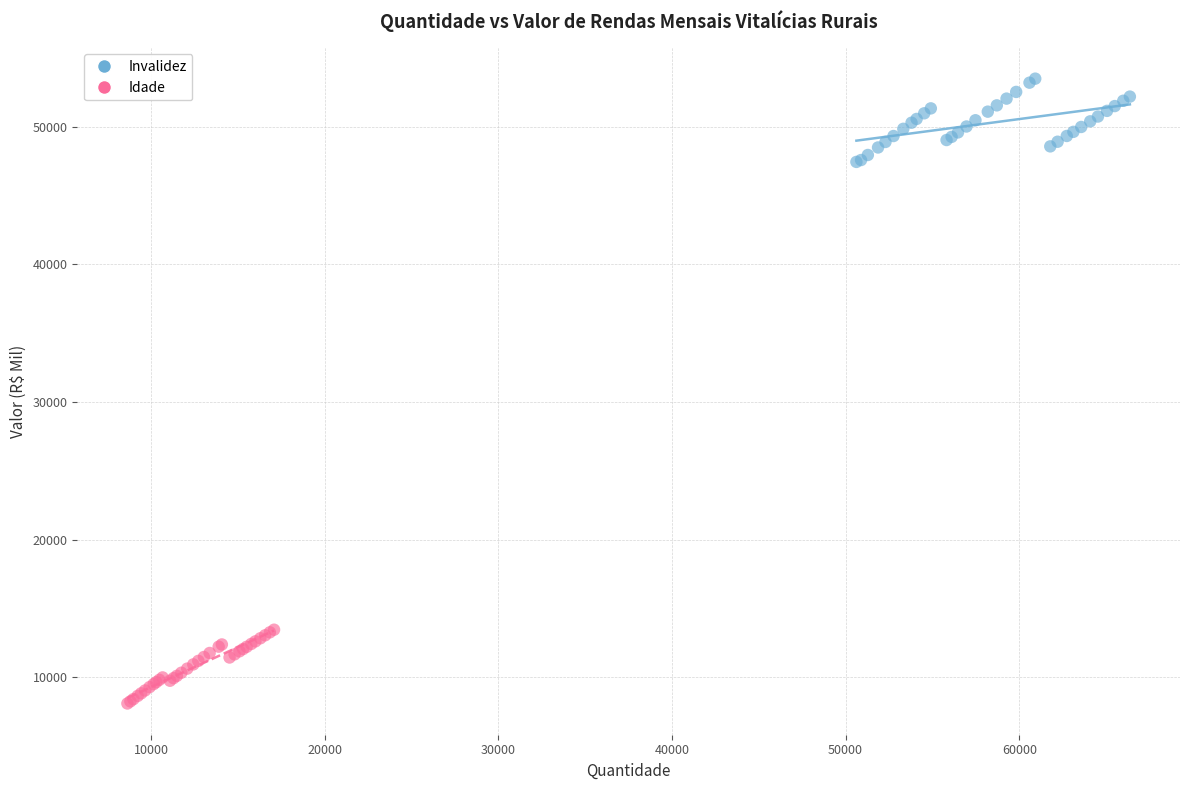

Which series contains the lowest Y value?

Idade